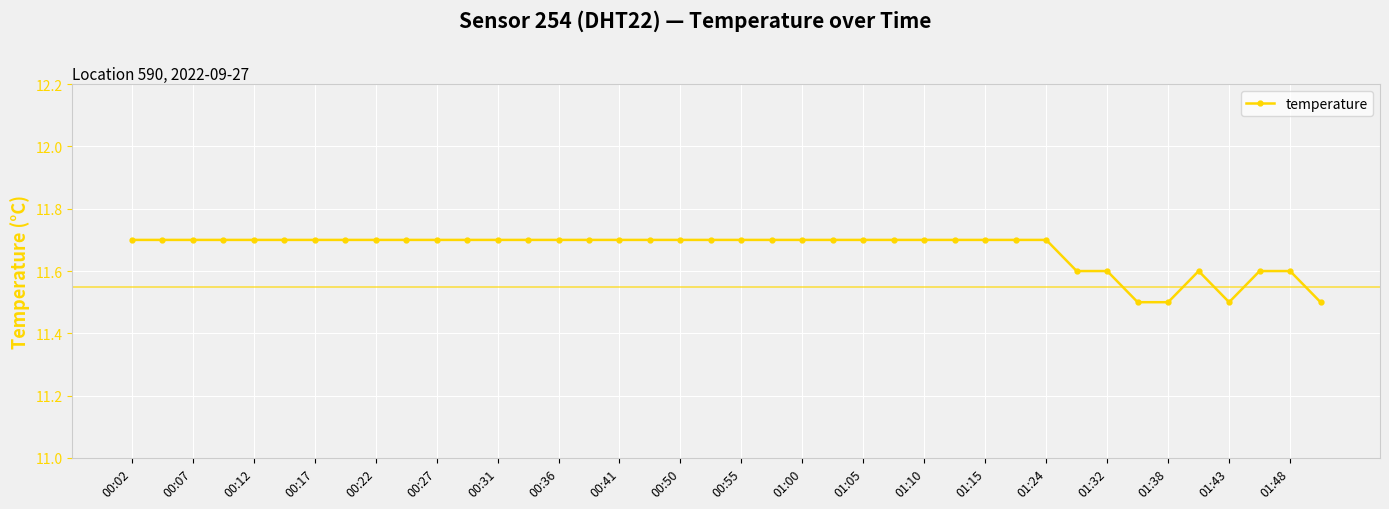

What is the value of the 11th point from the left?

11.7